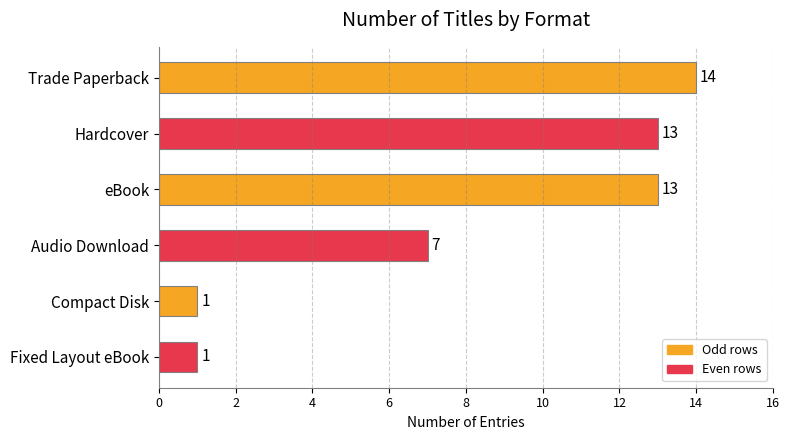

The chart shows a value of 7 at Audio Download. True or false?

True